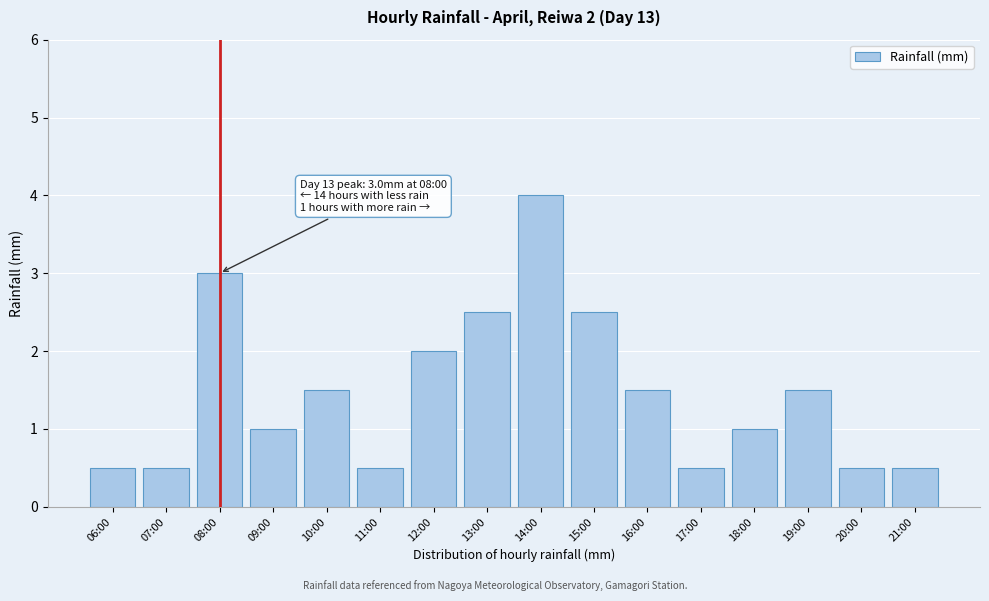

Reading right to left, transcribe all the data shown in this chart.

0.5	0.5	1.5	1.0	0.5	1.5	2.5	4.0	2.5	2.0	0.5	1.5	1.0	3.0	0.5	0.5